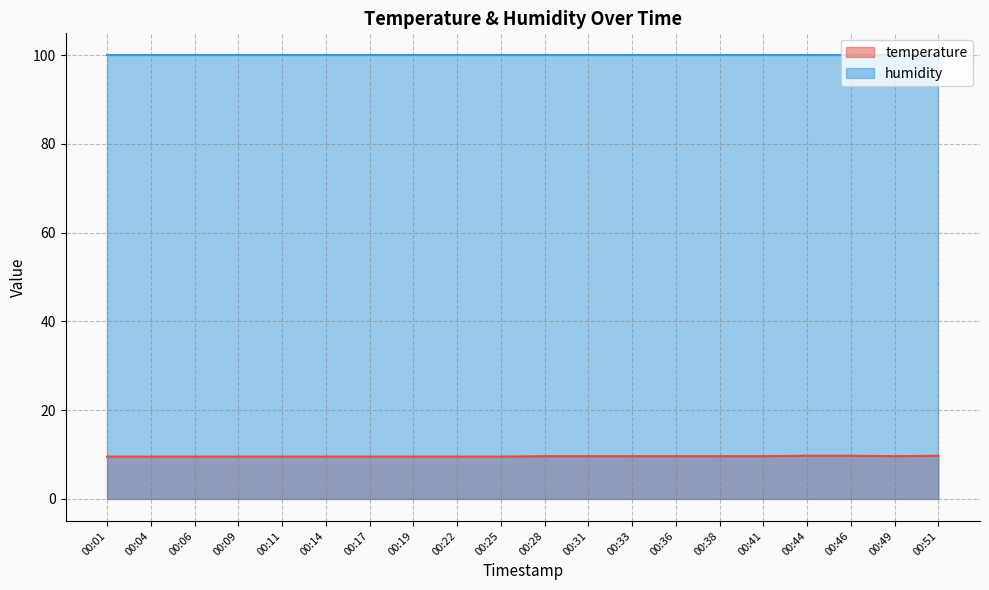

What is the difference between the second highest and minimum values?

0.2